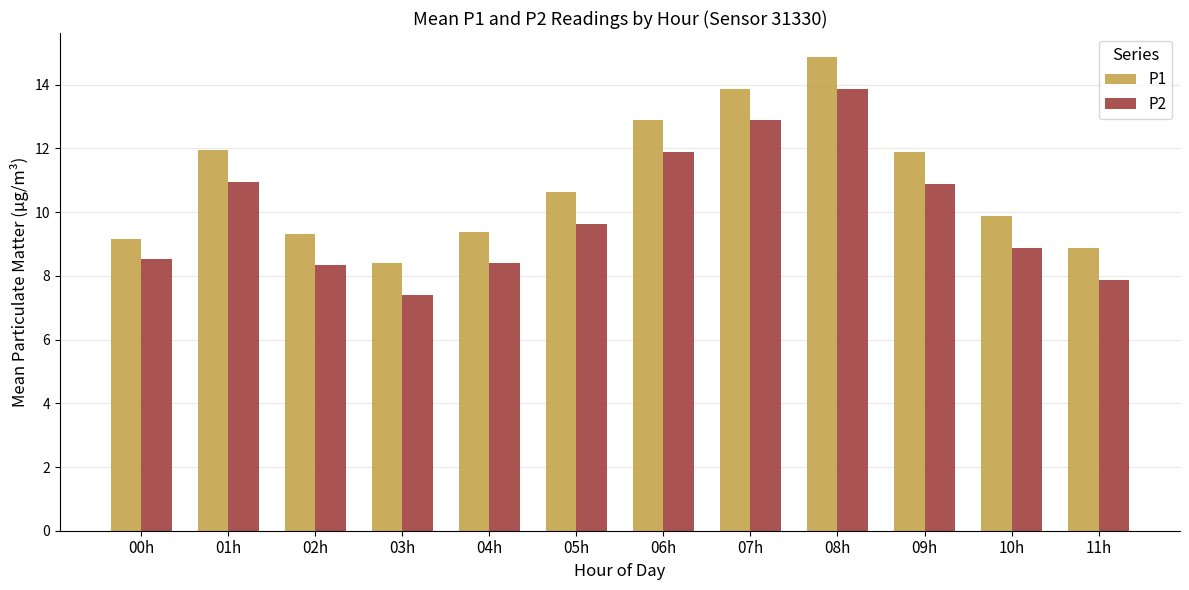

Is the value of P1 at 11h greater than the value of P2 at 08h?

No